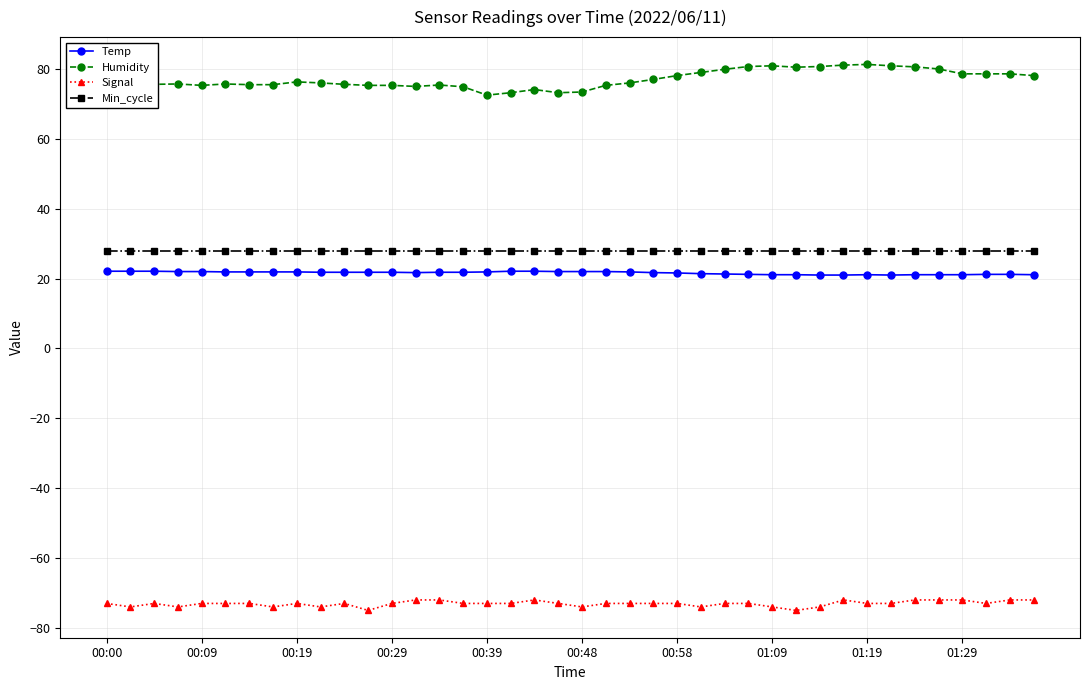

What is the value of the Signal point at the 12th from the left?

-75.0